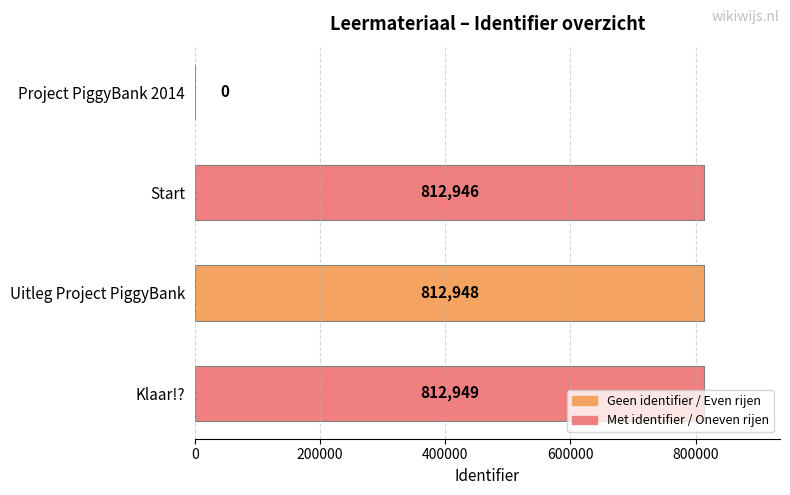

Between Uitleg Project PiggyBank and Klaar!?, which is larger?

Klaar!?